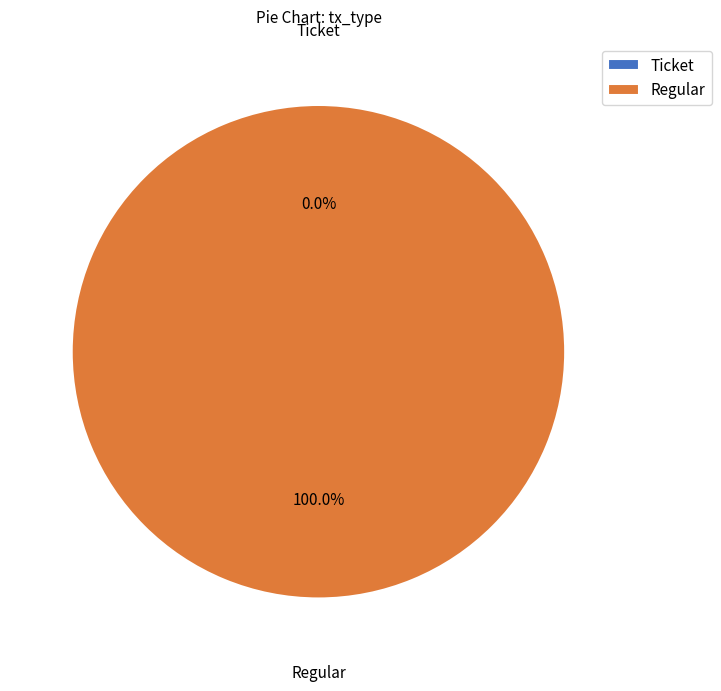

To the nearest percent, what percentage of the pie is Regular?

100%